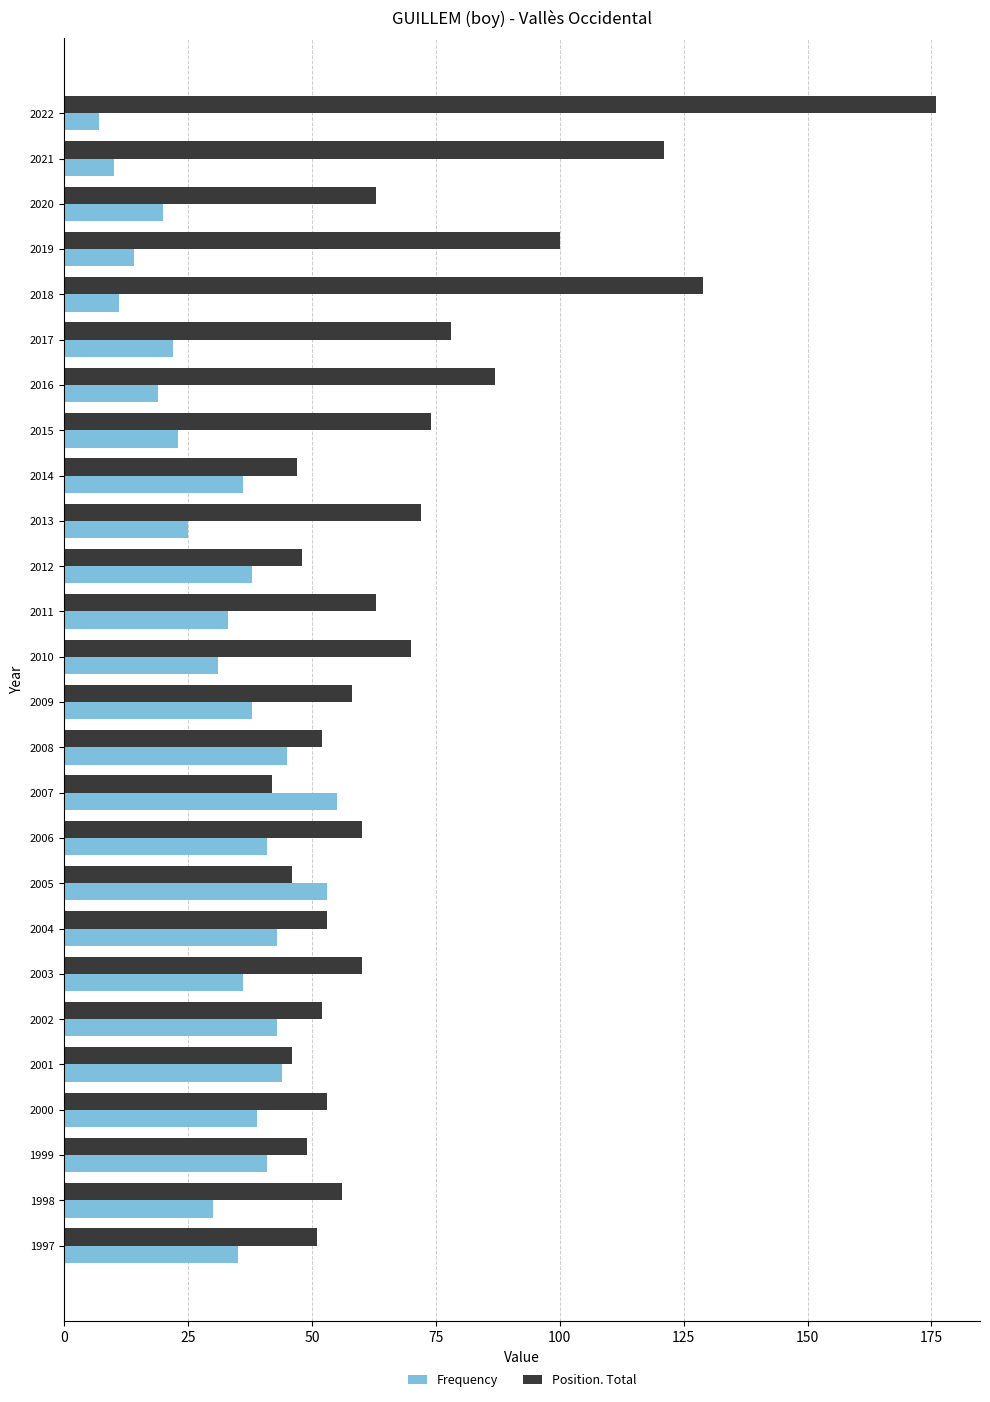

What is the difference between the second highest and second lowest values in the Frequency series?

43